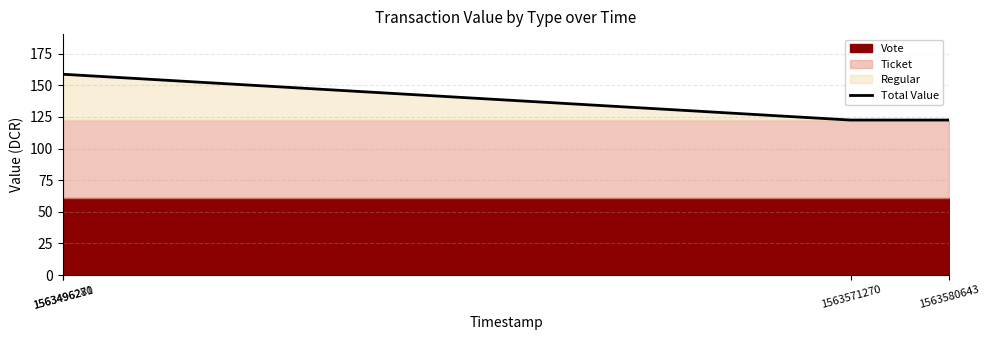

Reading left to right, what are all the values shown in this chart?

1563496270=158.8	1563496281=158.8	1563571270=122.5	1563580643=122.5